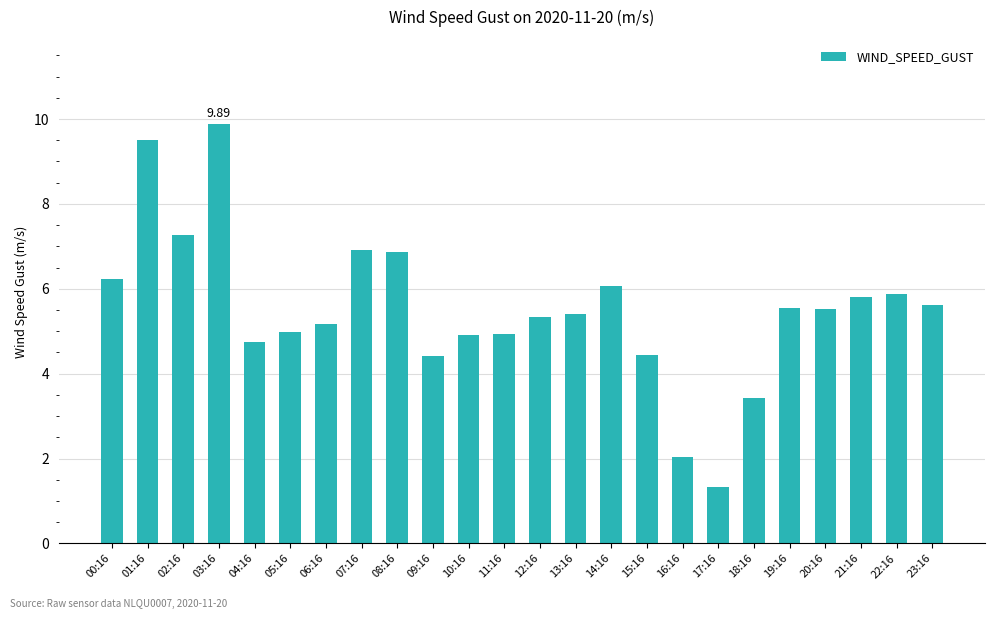

What is the smallest value displayed?

1.3